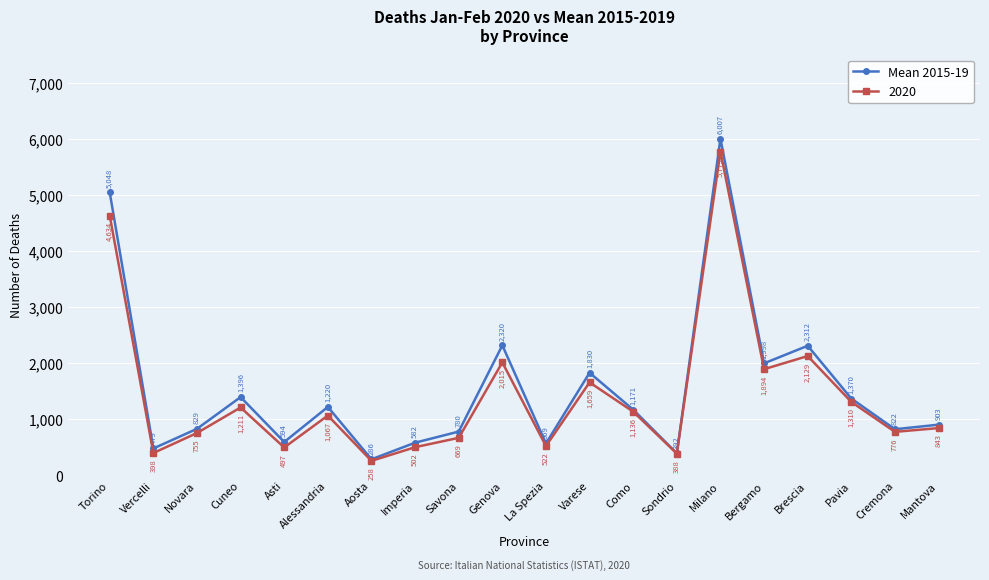

What is the approximate value of 2020 at Imperia?

502.0